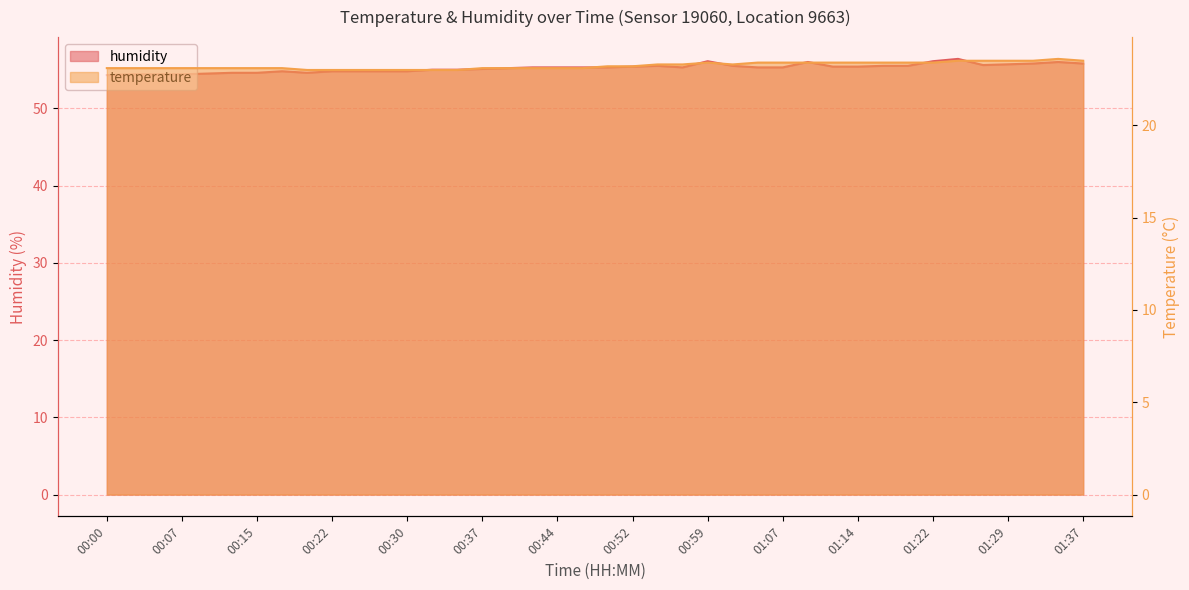

True or false: temperature and humidity cross at least once.

False